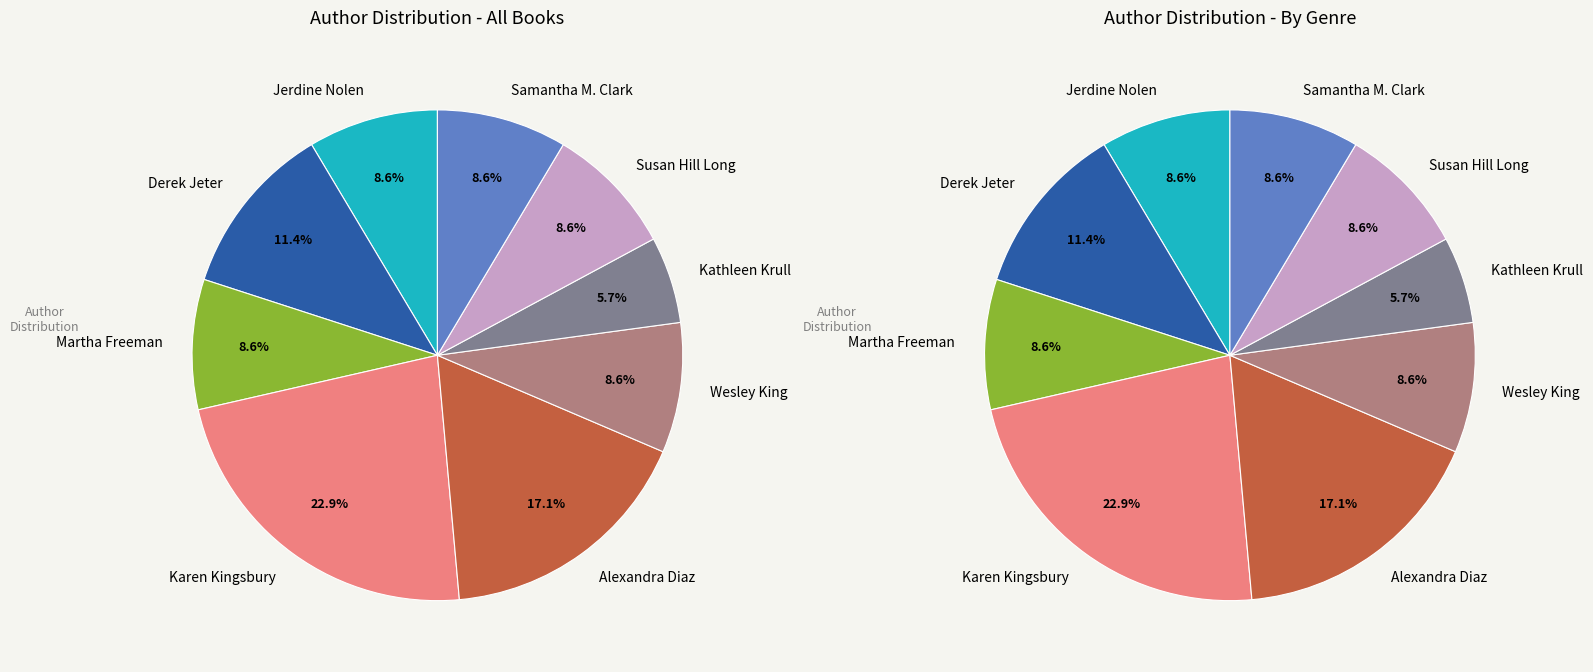

To the nearest percent, what portion does Alexandra Diaz represent?

17%